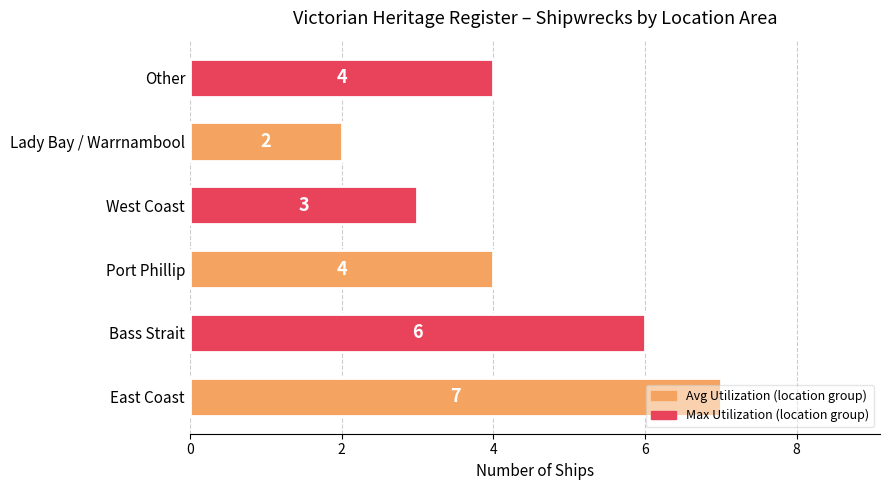

Between Bass Strait and East Coast, which is larger?

East Coast